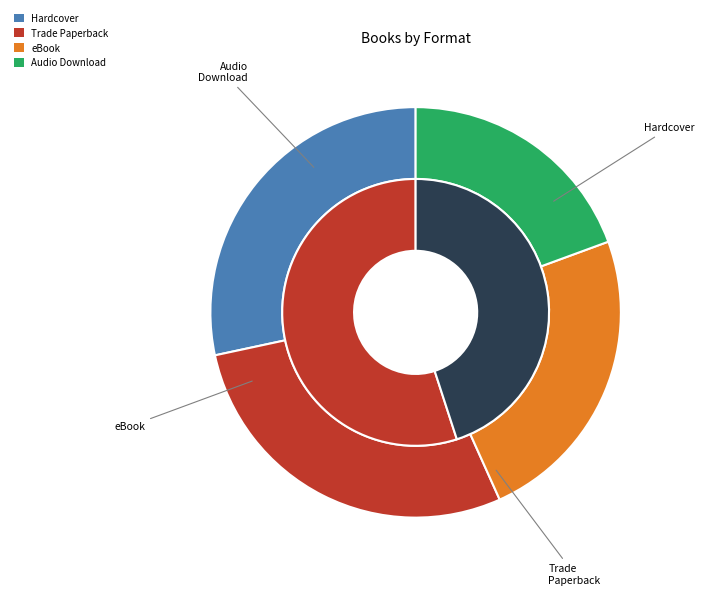

Combined, do Audio Download and Trade Paperback account for over 50%?

No